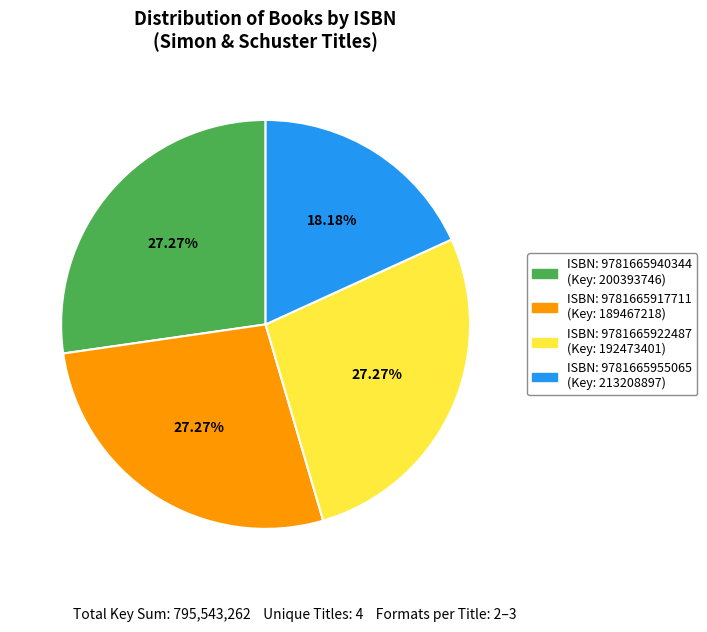

Is there a majority slice in this chart?

No